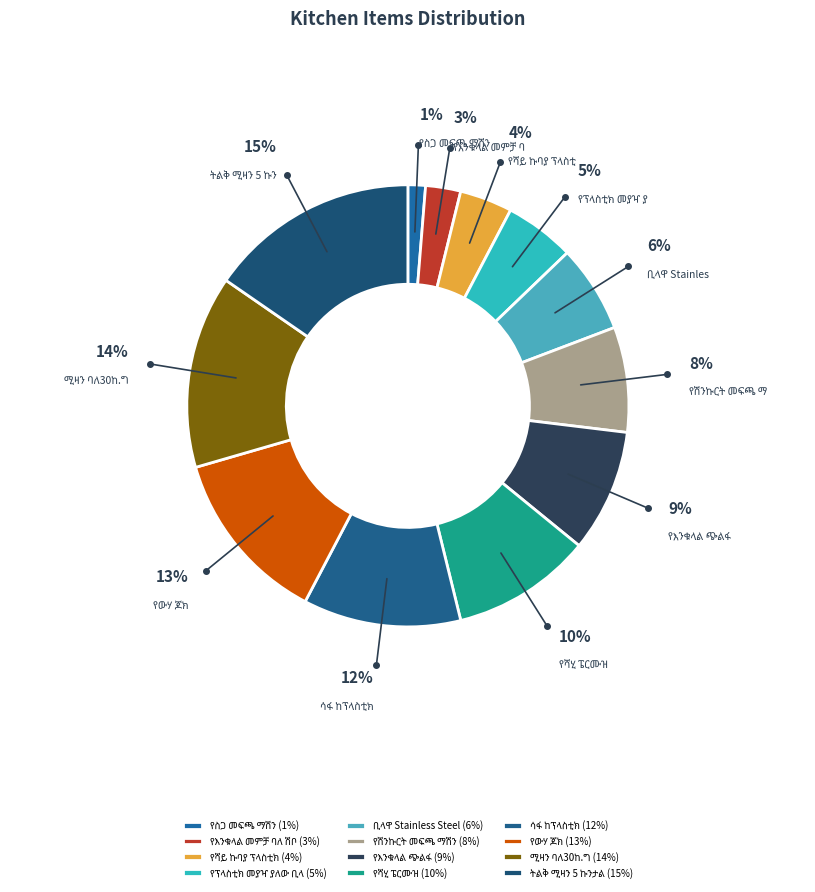

How many slices are in this pie chart?

12